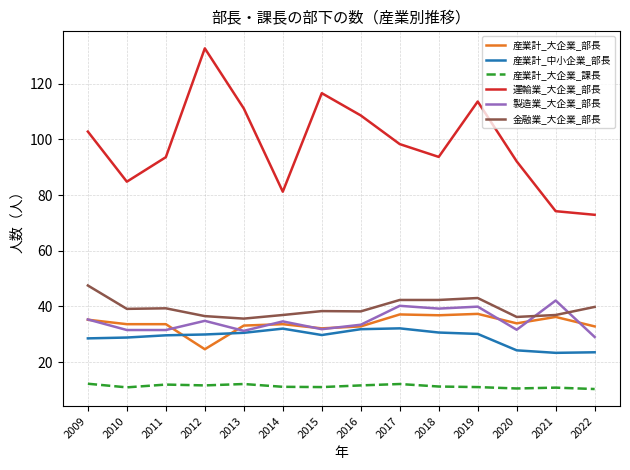

True or false: 産業計_中小企業_部長 has a value of 45.1 at 2016.

False